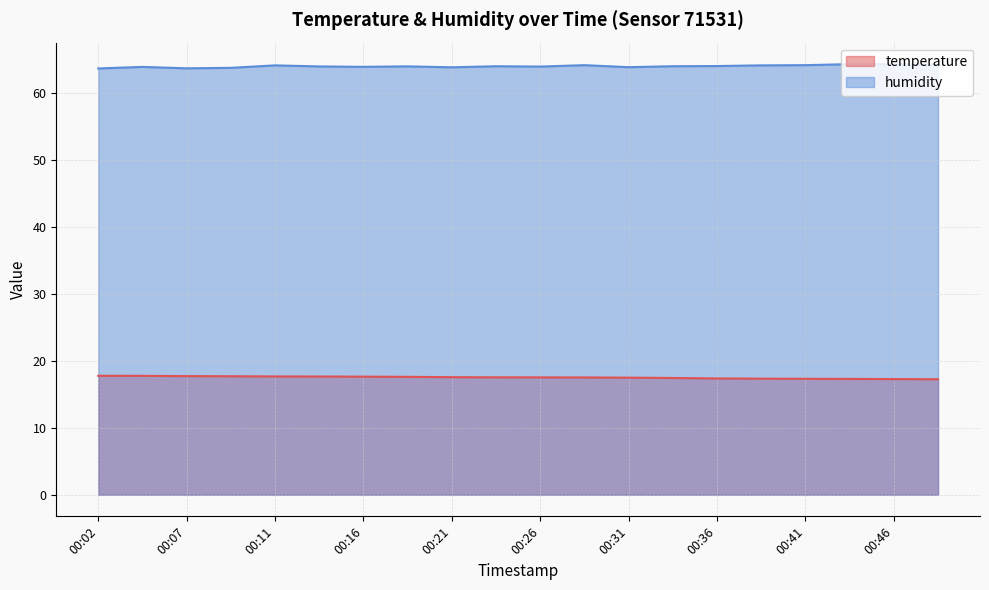

True or false: temperature and humidity intersect in this chart.

False